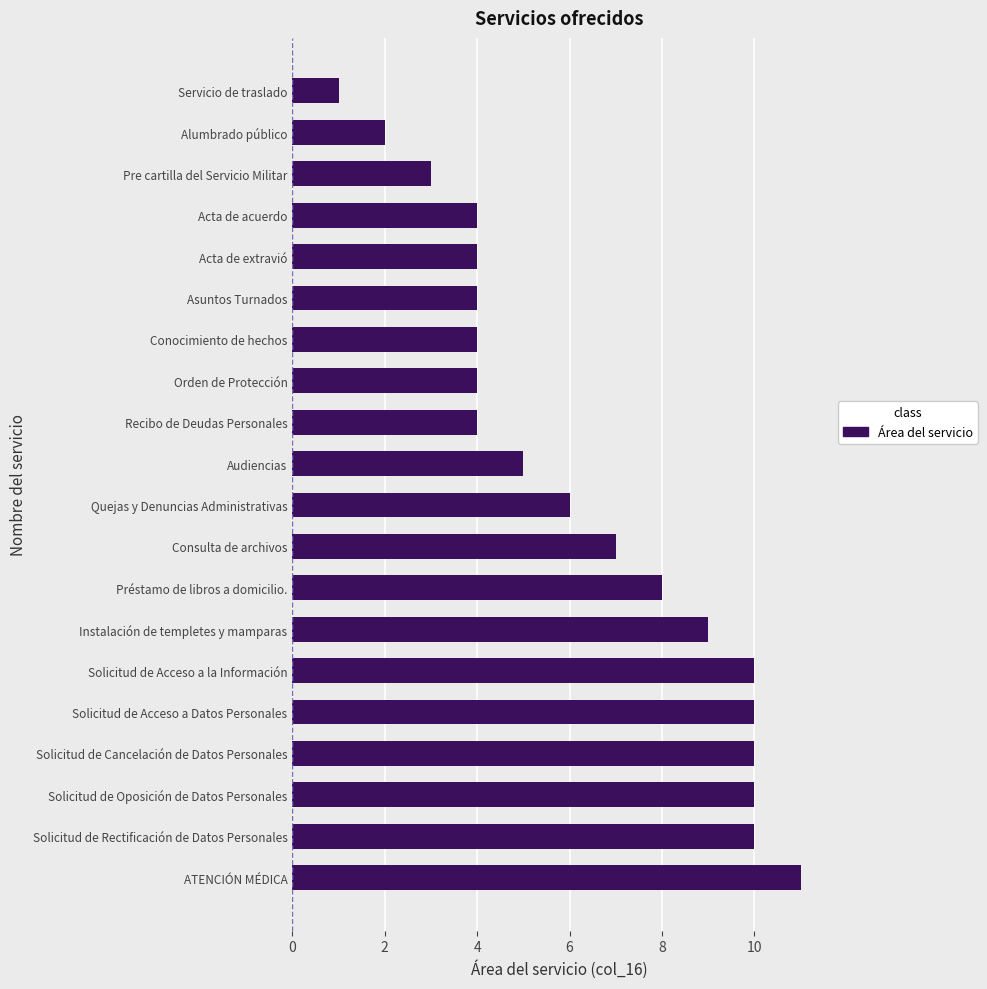

What position from the bottom is ATENCIÓN MÉDICA?

1